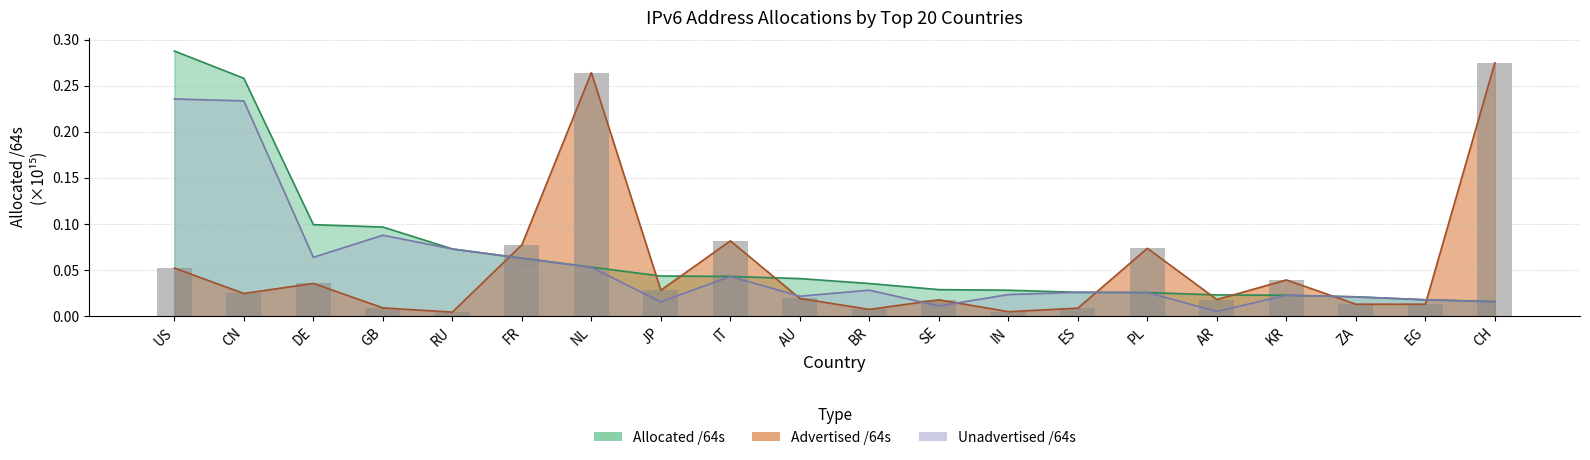

What is the label of the 19th bar from the right?

CN